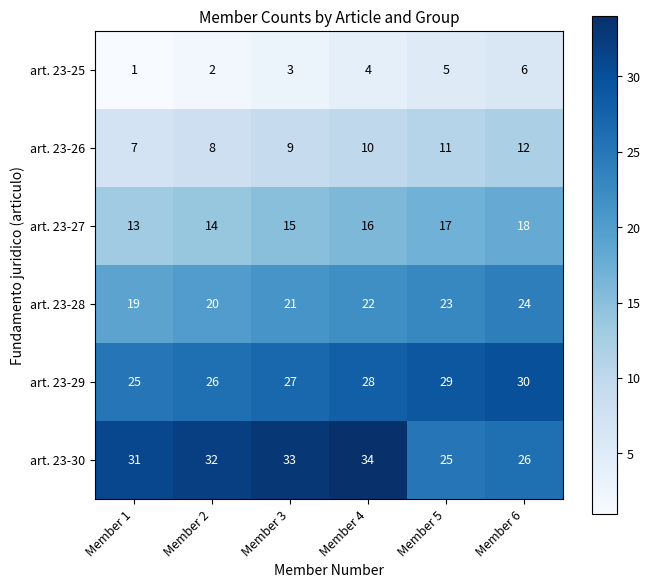

At which category is the sum across all series the highest?

Member 6